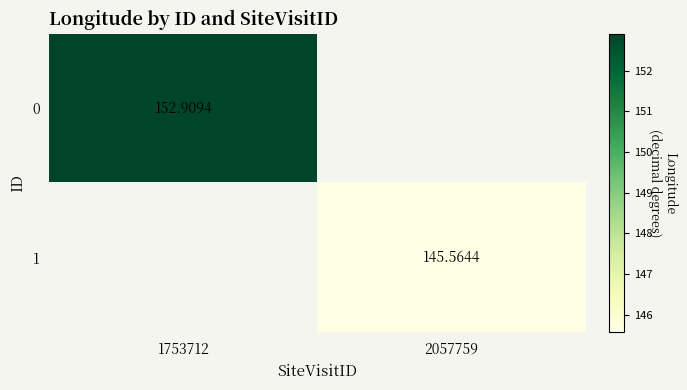

What is the greatest value displayed?

152.9